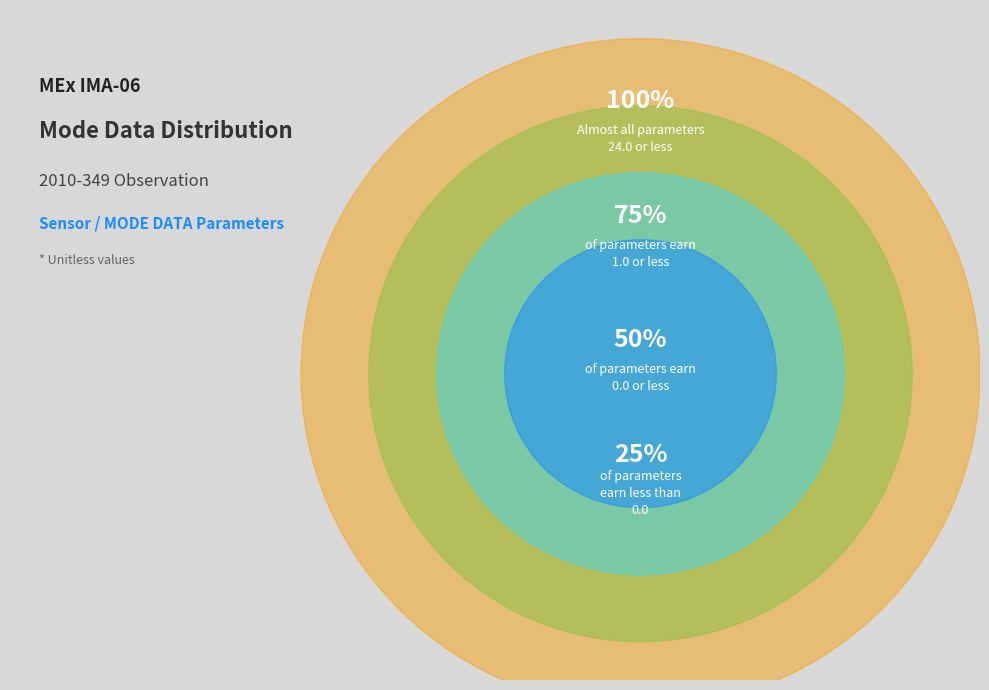

True or false: Polar Angle Sum Mode accounts for 9% of the total.

False